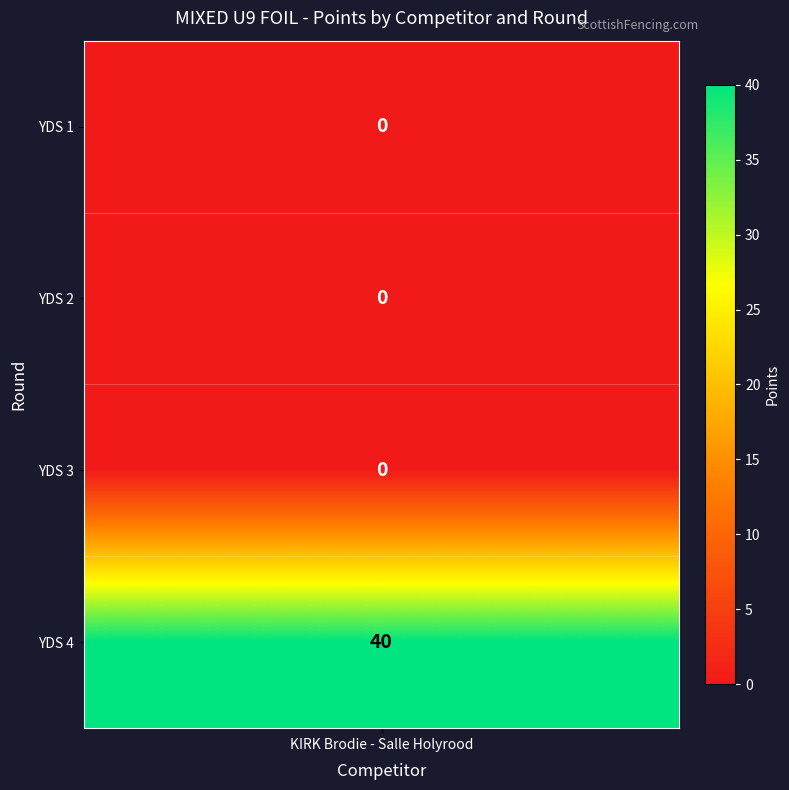

Reading left to right, extract all data points from this chart.

0	0	0	40